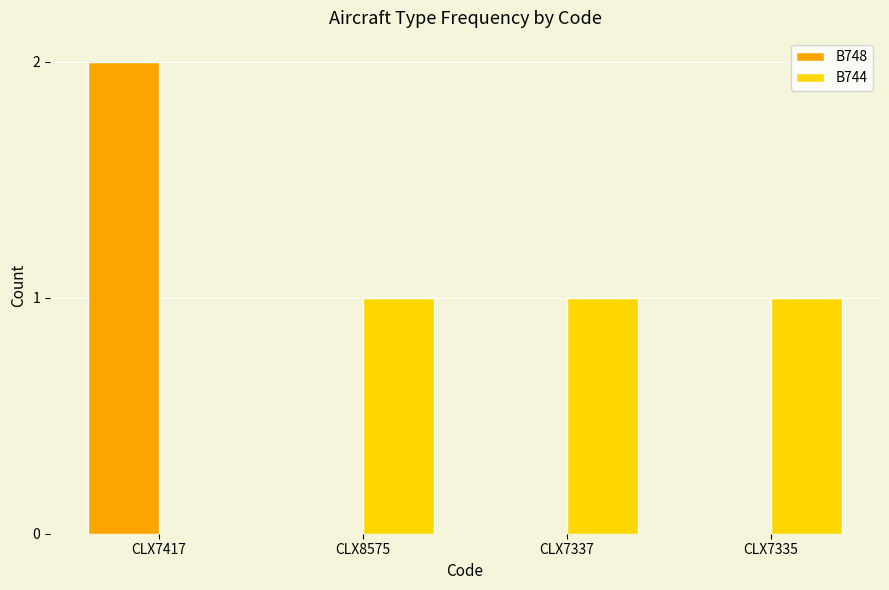

How many B748 values are between 0 and 2?

4